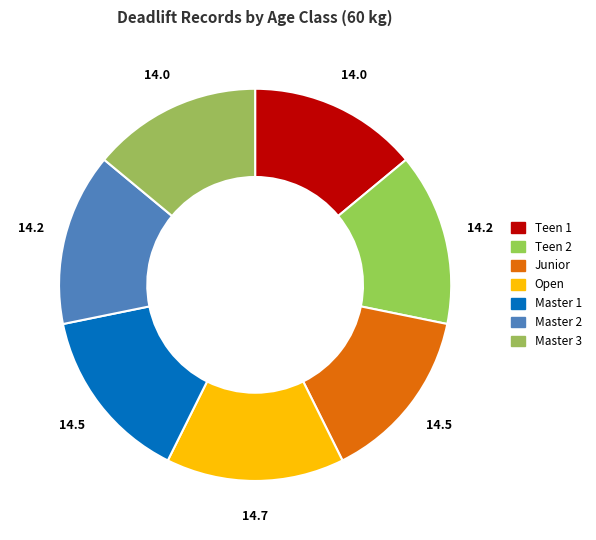

How many segments does this pie chart have?

7